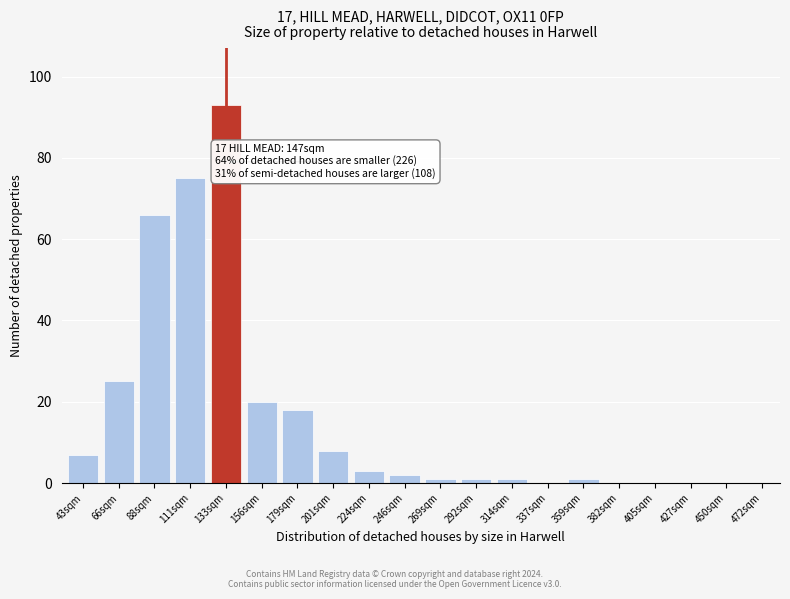

Reading left to right, what are all the values shown in this chart?

43sqm=7	66sqm=25	88sqm=66	111sqm=75	133sqm=93	156sqm=20	179sqm=18	201sqm=8	224sqm=3	246sqm=2	269sqm=1	292sqm=1	314sqm=1	337sqm=0	359sqm=1